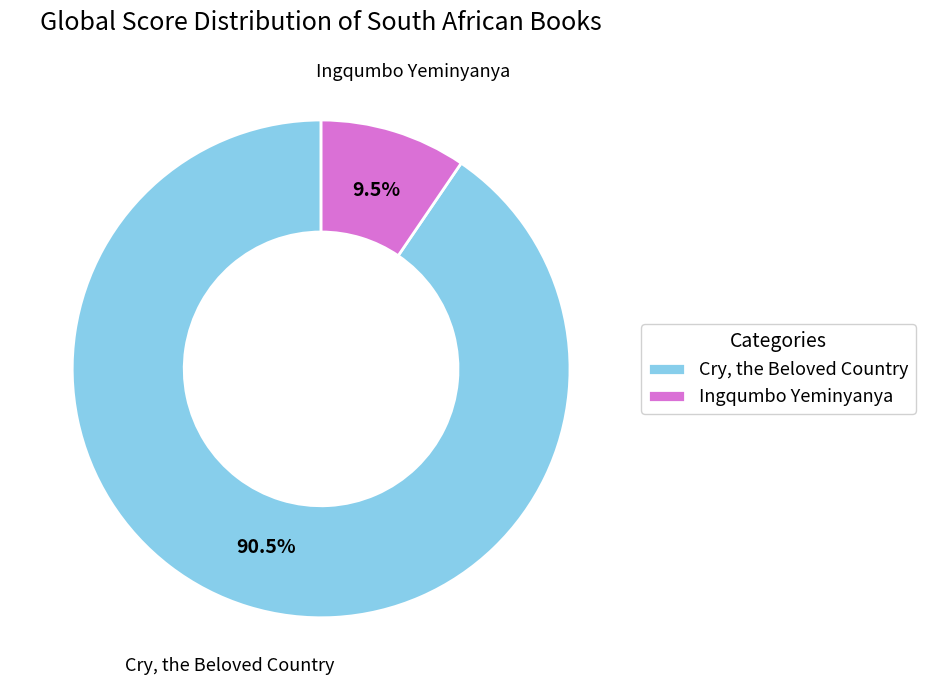

What is the ratio of the value at Cry, the Beloved Country to the value at Ingqumbo Yeminyanya?

9.5